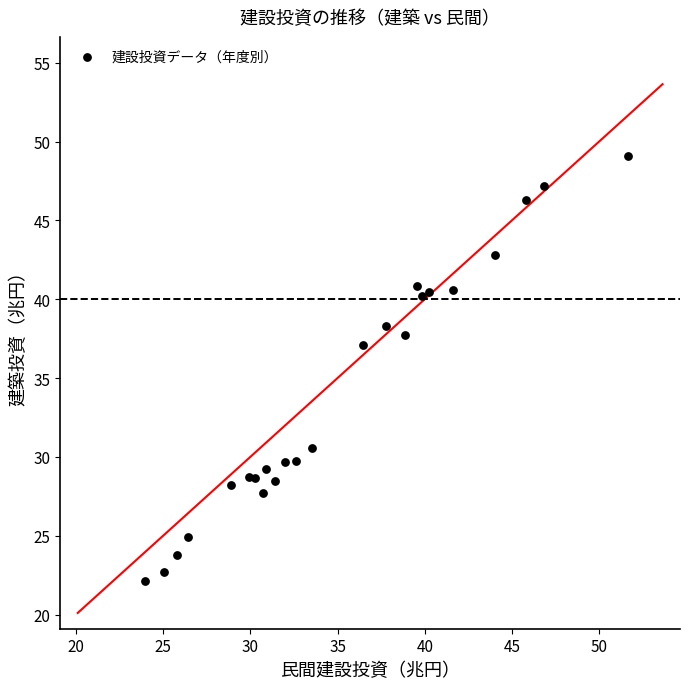

What Y value in the scatter plot is closest to 35?

37.1